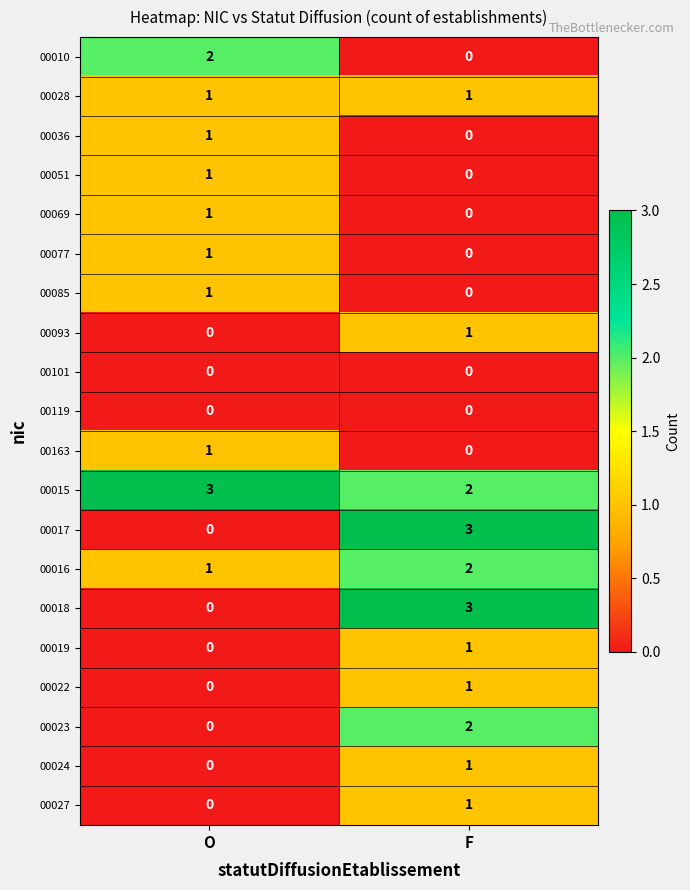

Which series has the largest total across all categories?

00015